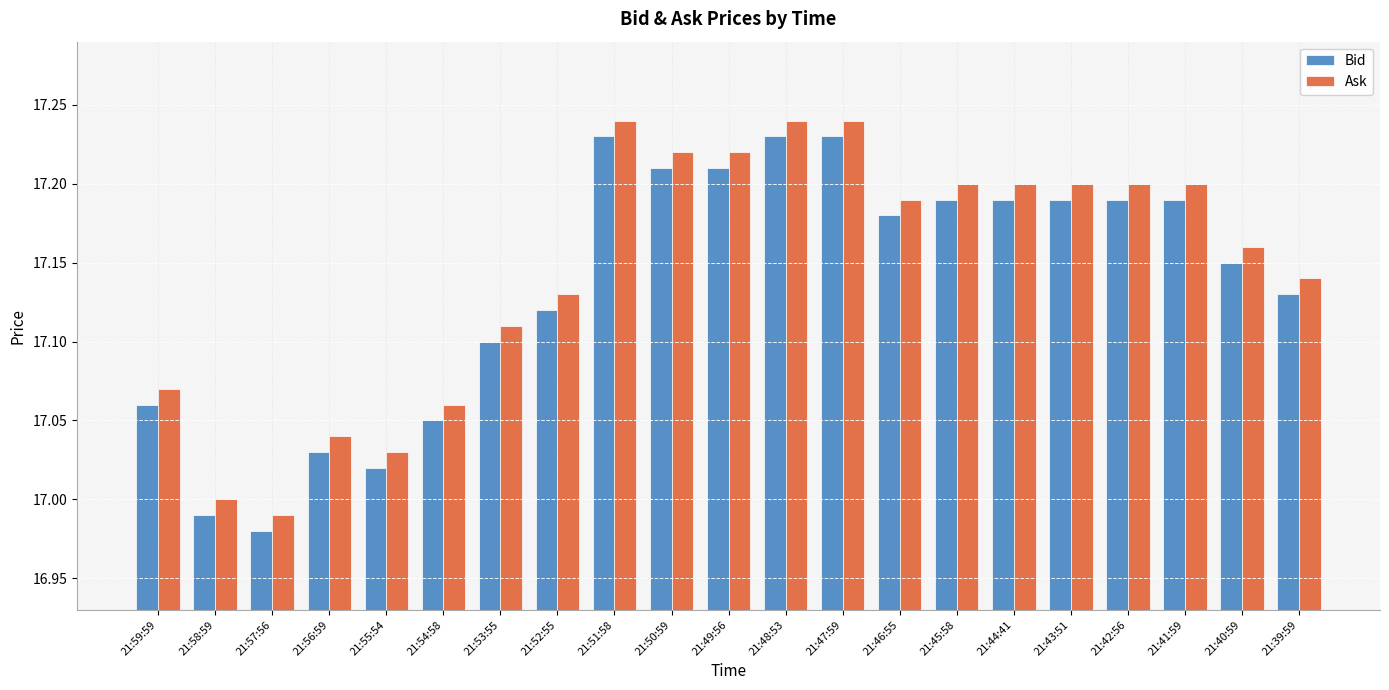

Is it true that Bid equals 10.9 at 21:56:59?

False